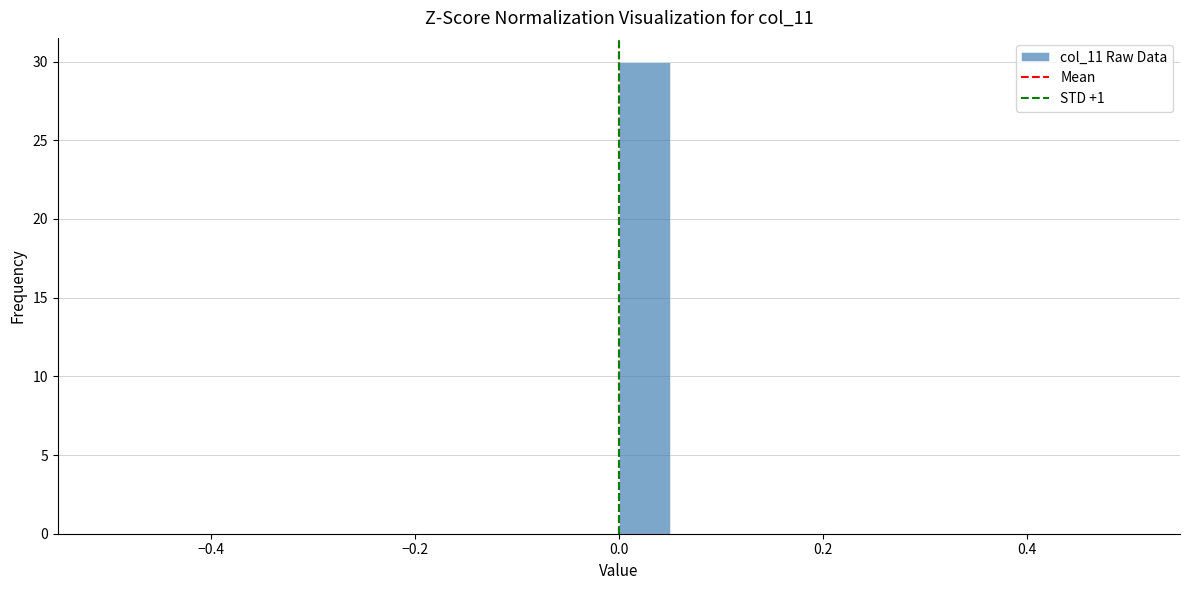

Around what value on the x-axis is the tallest bar? Give the approximate position of its centre, as read against the axis.

0.02